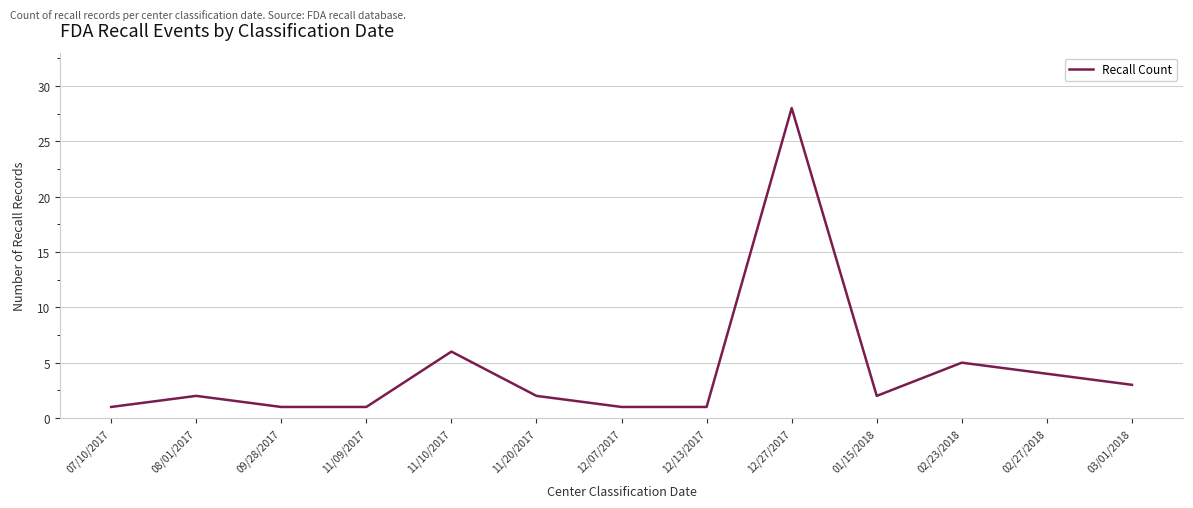

At which label is the value closest to 14?

11/10/2017